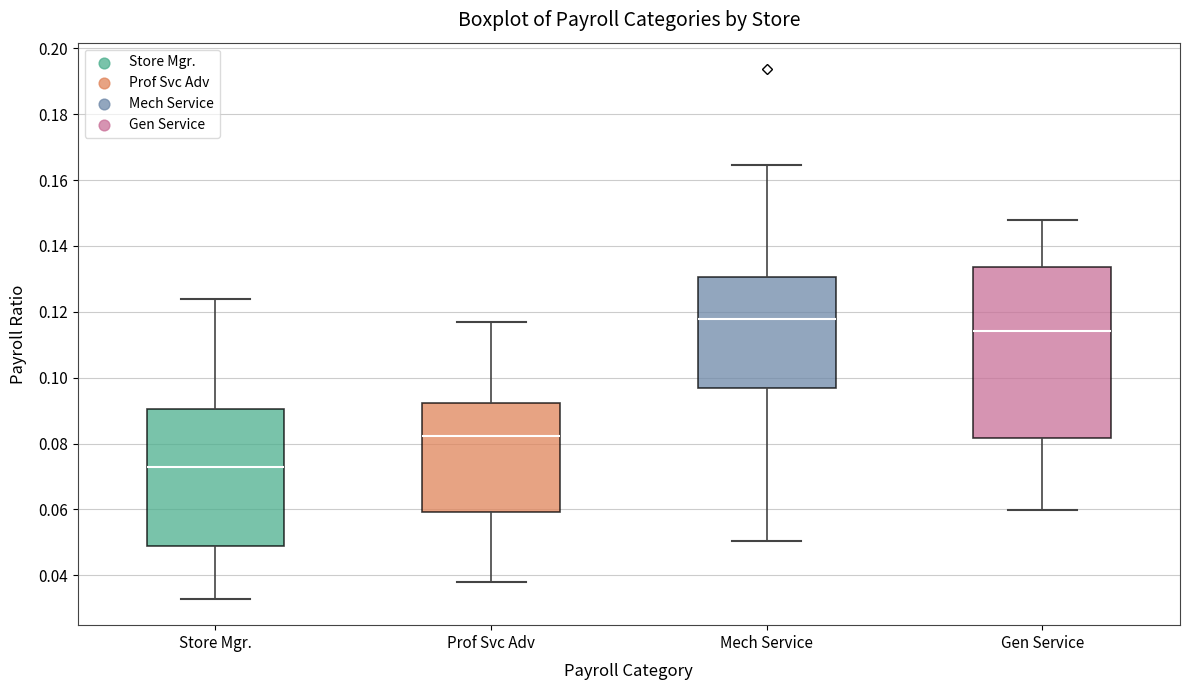

Which box's median line is the lowest?

Store Mgr.